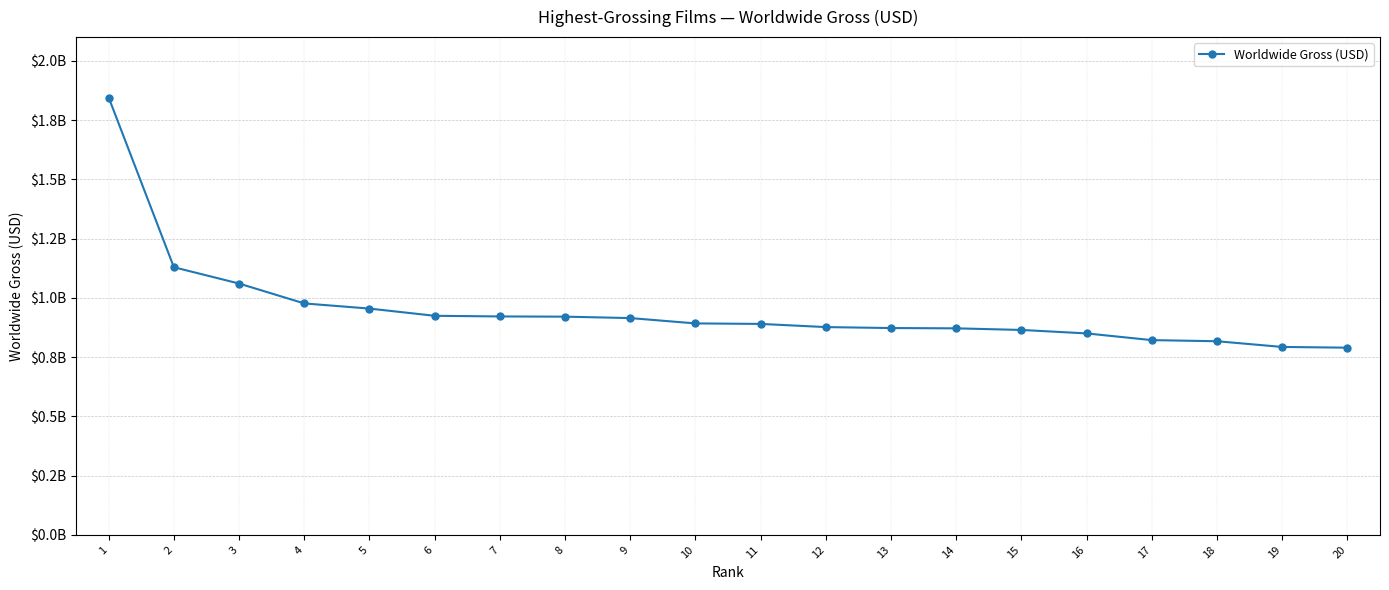

True or false: the data shows 1318258036 at 9.

False